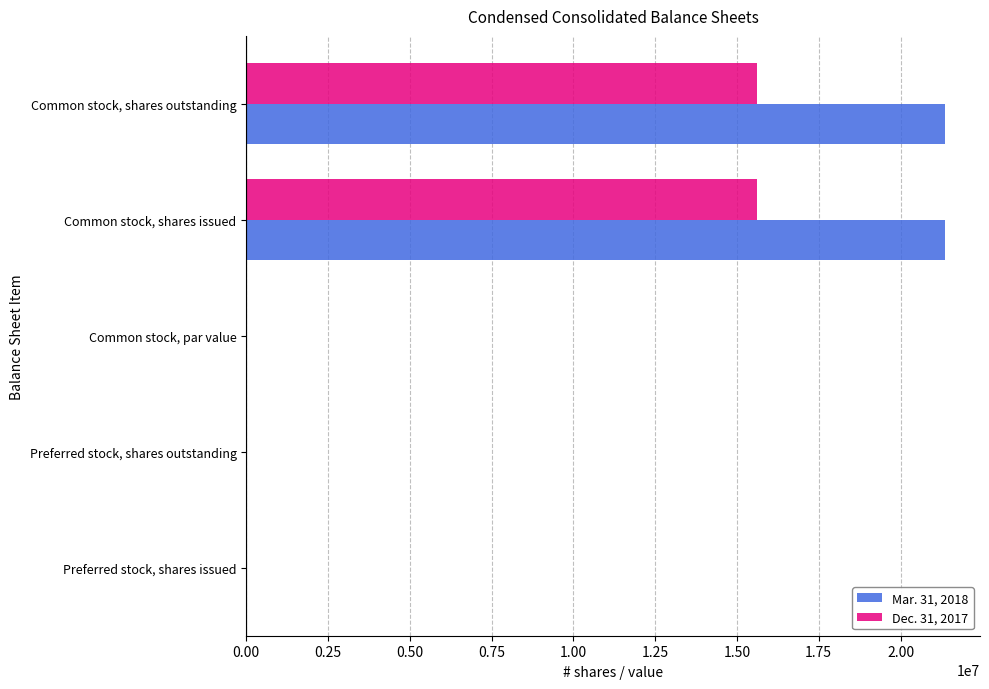

Between Preferred stock, shares issued and Common stock, shares issued, which series saw the biggest shift?

Mar. 31, 2018